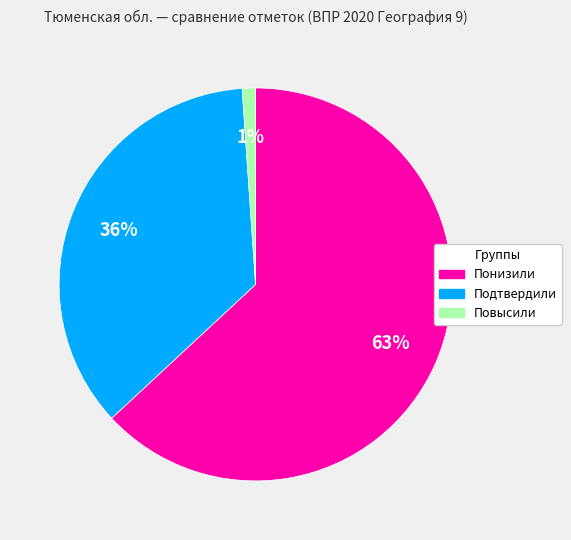

Combined, do Понизили and Подтвердили account for over 50%?

Yes